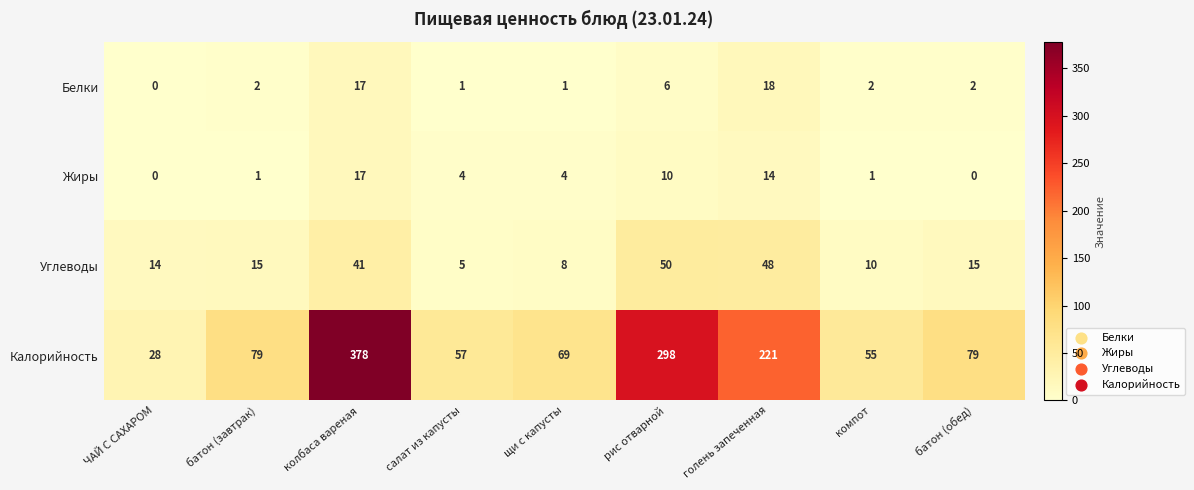

What is the difference between the maximum and minimum values in the Углеводы series?

45